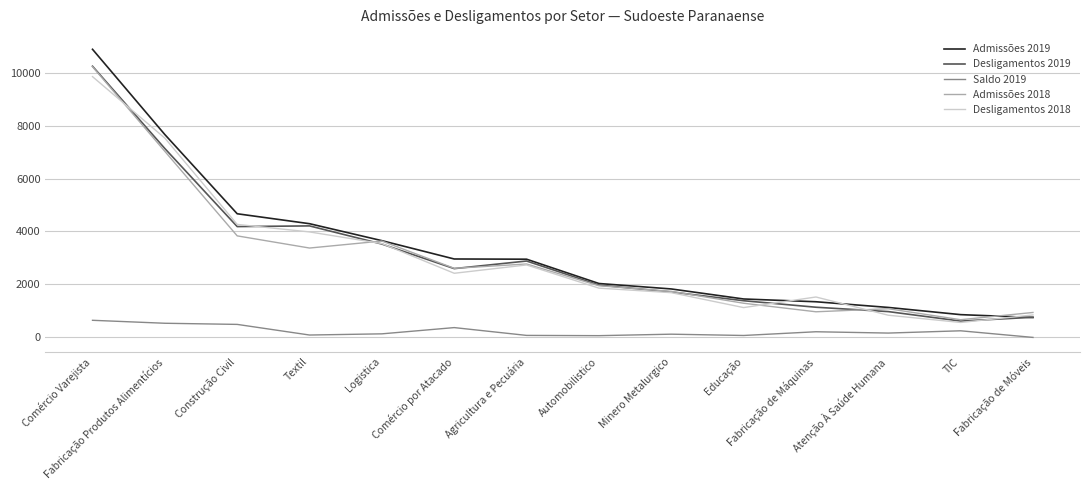

Which series has the largest range (max minus min)?

Admissões 2019